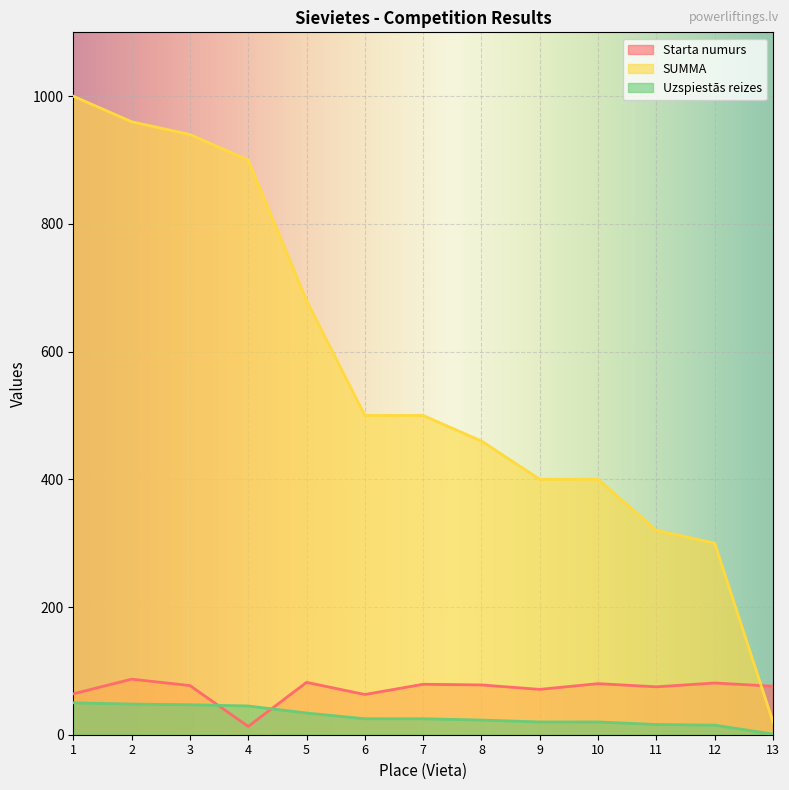

Which series has the largest range (max minus min)?

SUMMA